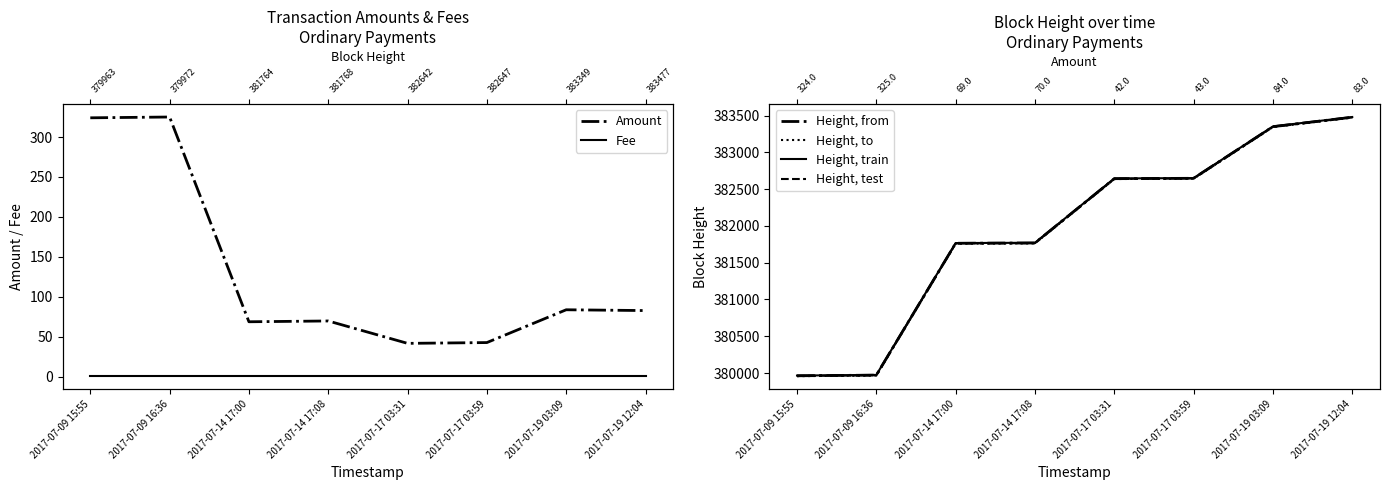

What is the maximum value for Height, test?

383475